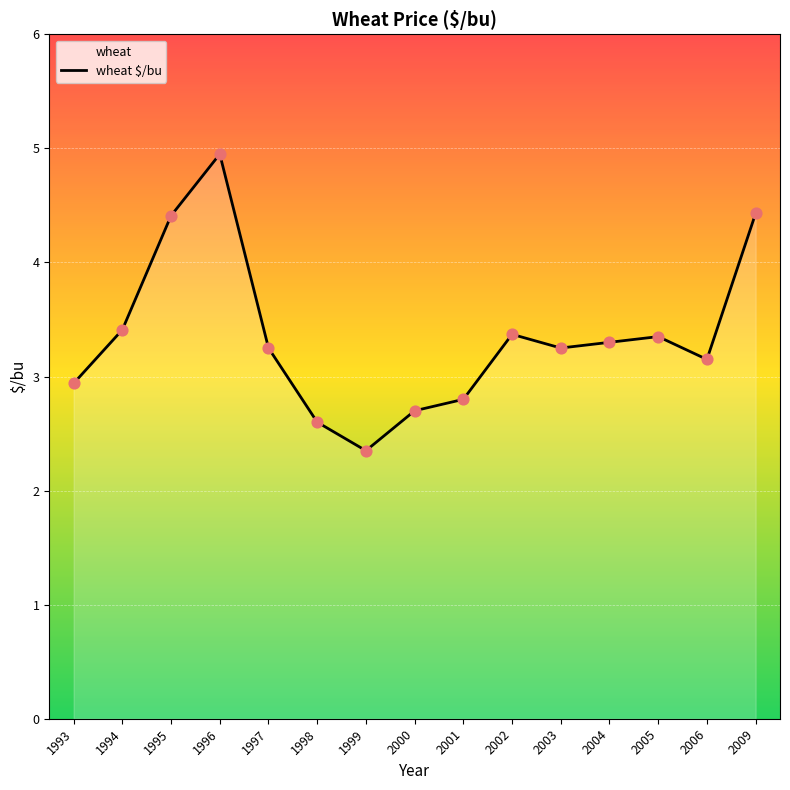

Which has a higher value, 1998 or 1997?

1997